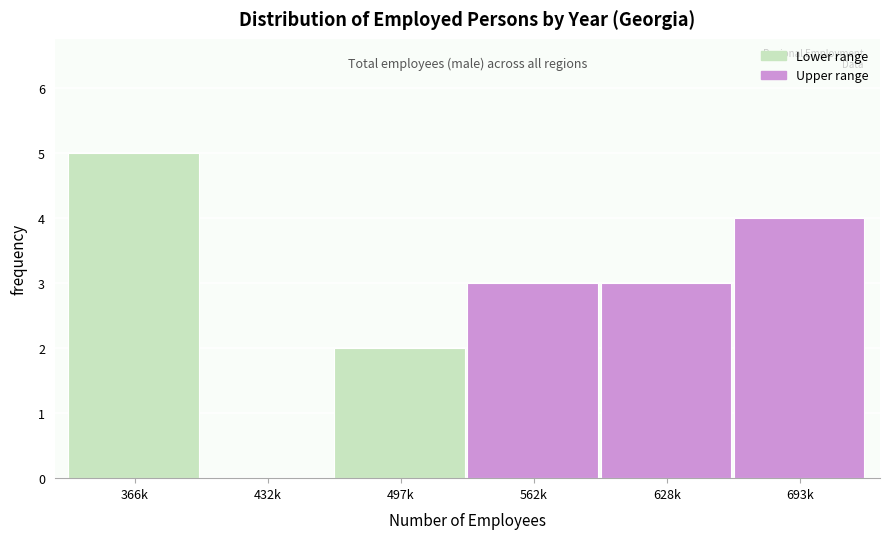

Reading left to right, extract all data points from this chart.

366k=5	432k=0	497k=2	562k=3	628k=3	693k=4